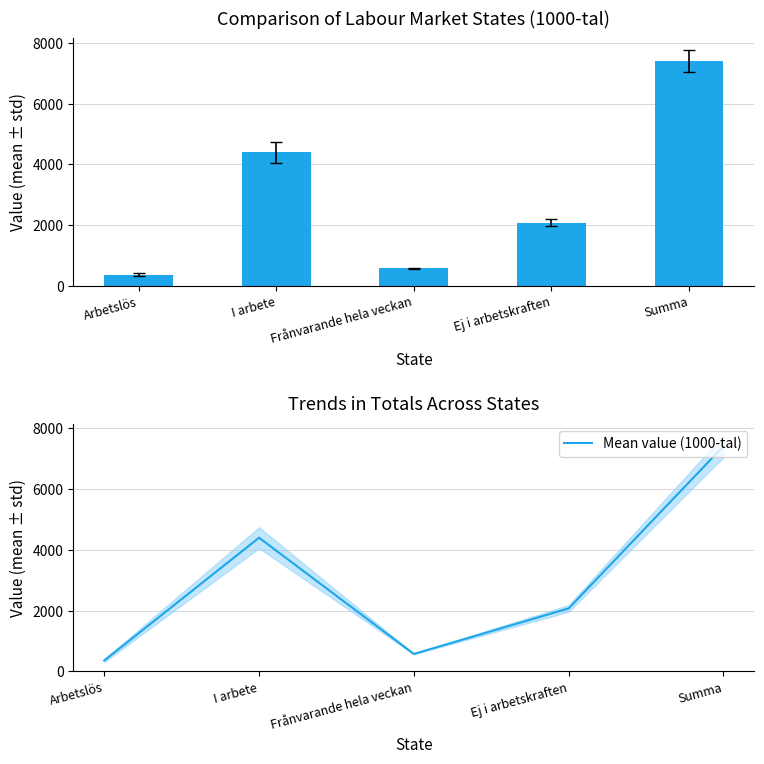

What is the smallest value displayed?

359.8